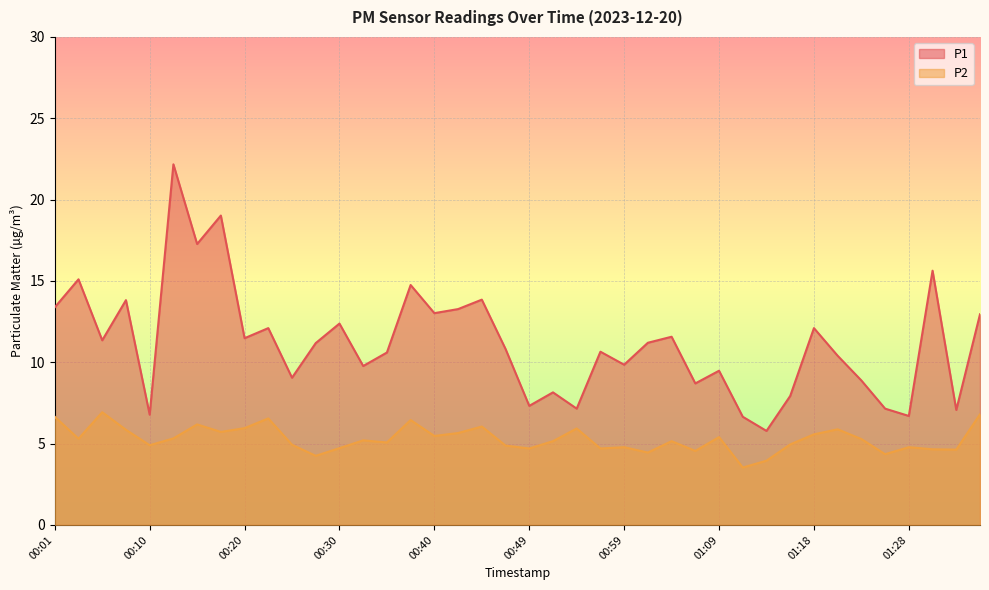

In P2, how many points are lower than both neighbors (excluding endpoints)?

13